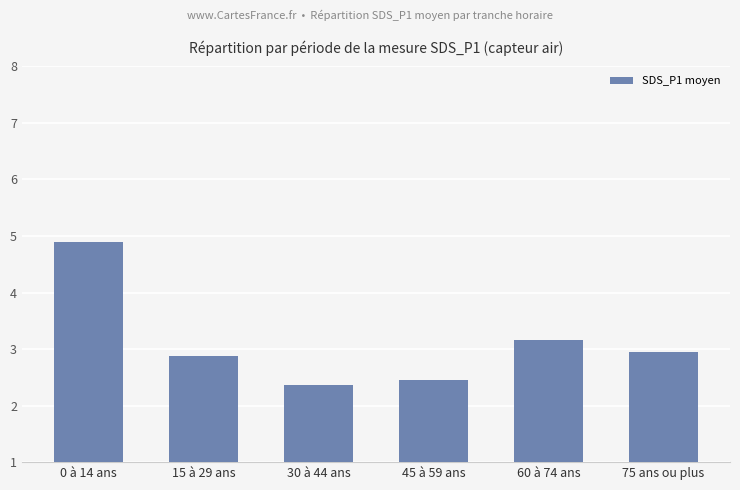

Which category has the lowest value across all series?

30 à 44 ans